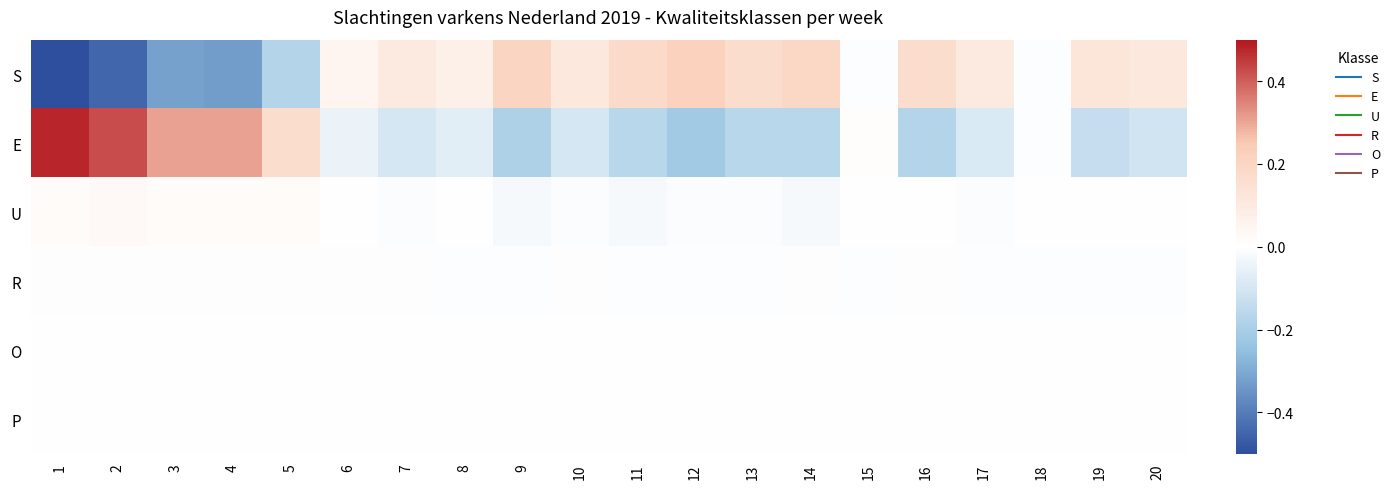

Reading left to right, what are all the values shown in this chart?

S: 1=-0.5	2=-0.4	3=-0.3	4=-0.3	5=-0.2	6=0.0	7=0.1	8=0.1	9=0.2	10=0.1	11=0.2	12=0.2	13=0.2	14=0.2	15=-0.0	16=0.2	17=0.1	18=-0.0	19=0.1	20=0.1
E: 1=0.5	2=0.4	3=0.3	4=0.3	5=0.2	6=-0.0	7=-0.1	8=-0.1	9=-0.2	10=-0.1	11=-0.2	12=-0.2	13=-0.2	14=-0.2	15=0.0	16=-0.2	17=-0.1	18=-0.0	19=-0.1	20=-0.1
U: 1=0.0	2=0.0	3=0.0	4=0.0	5=0.0	6=0.0	7=-0.0	8=0.0	9=-0.0	10=-0.0	11=-0.0	12=-0.0	13=-0.0	14=-0.0	15=0.0	16=0.0	17=-0.0	18=0.0	19=0.0	20=0.0
R: 1=0.0	2=0.0	3=0.0	4=0.0	5=0.0	6=0.0	7=0.0	8=-0.0	9=-0.0	10=0.0	11=-0.0	12=-0.0	13=-0.0	14=0.0	15=-0.0	16=0.0	17=-0.0	18=-0.0	19=-0.0	20=-0.0
O: 1=0.0	2=0.0	3=0.0	4=0.0	5=0.0	6=0.0	7=0.0	8=0.0	9=0.0	10=0.0	11=0.0	12=0.0	13=0.0	14=0.0	15=0.0	16=0.0	17=0.0	18=0.0	19=0.0	20=0.0
P: 1=0.0	2=0.0	3=0.0	4=0.0	5=0.0	6=0.0	7=0.0	8=0.0	9=0.0	10=0.0	11=0.0	12=0.0	13=0.0	14=0.0	15=0.0	16=0.0	17=0.0	18=0.0	19=0.0	20=0.0